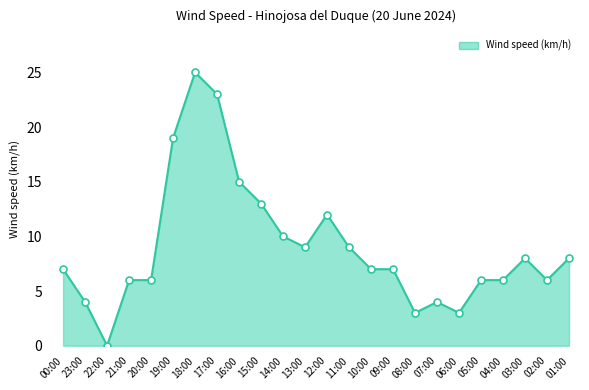

Which has a higher value, 19:00 or 02:00?

19:00